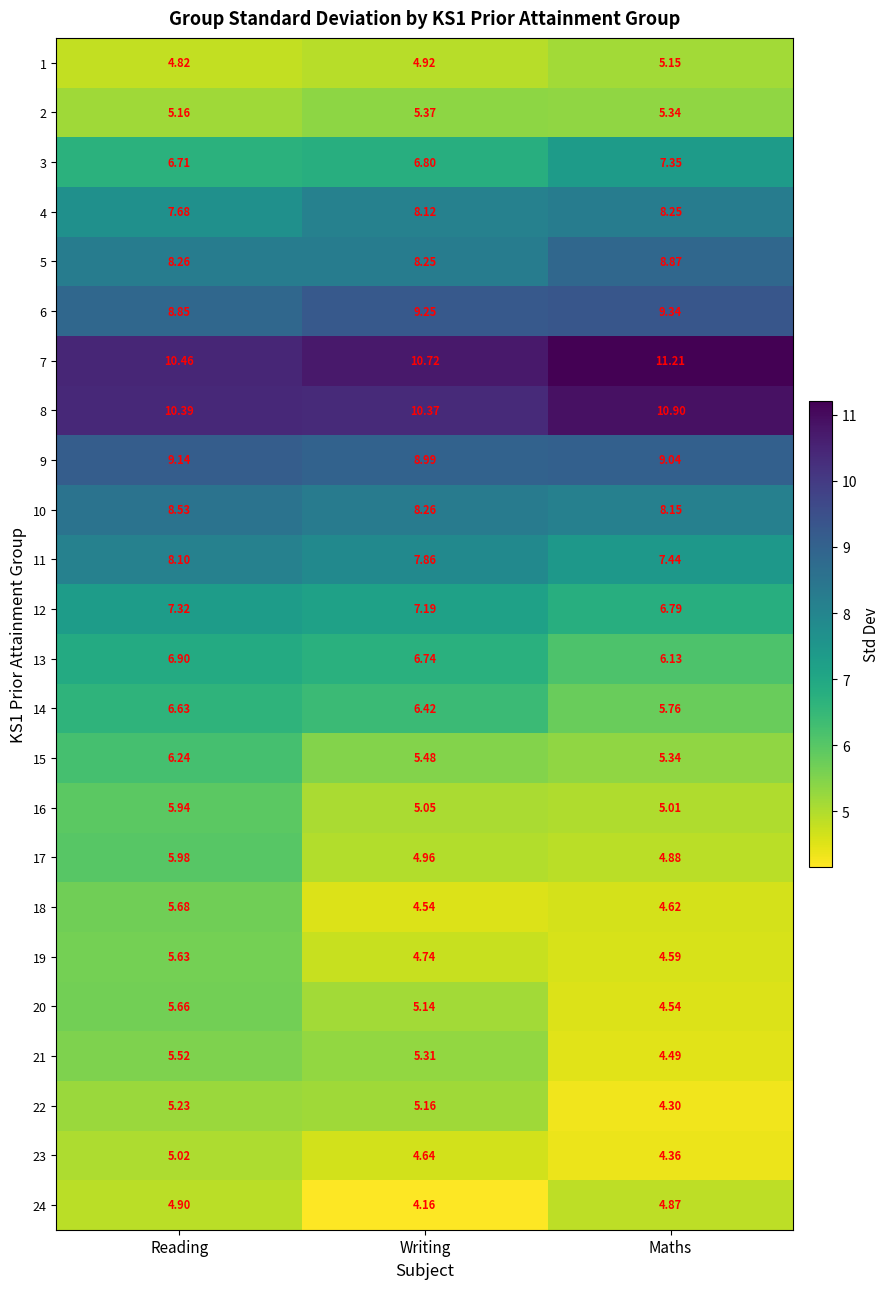

Which series has the widest spread of values?

18